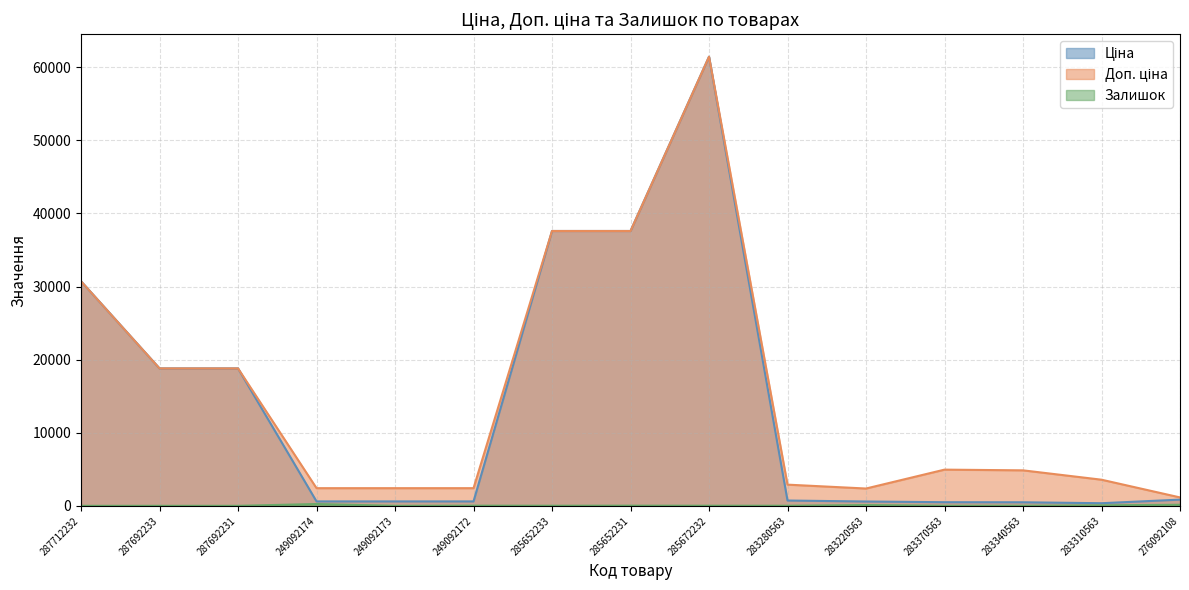

True or false: Ціна and Доп. ціна cross at least once.

False